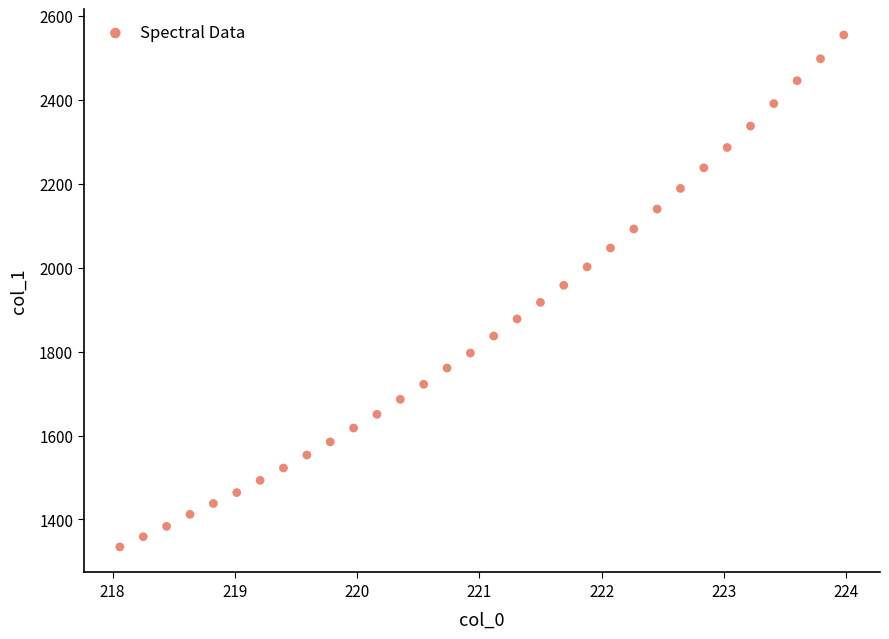

What is the range of X values (max minus min)?

5.9